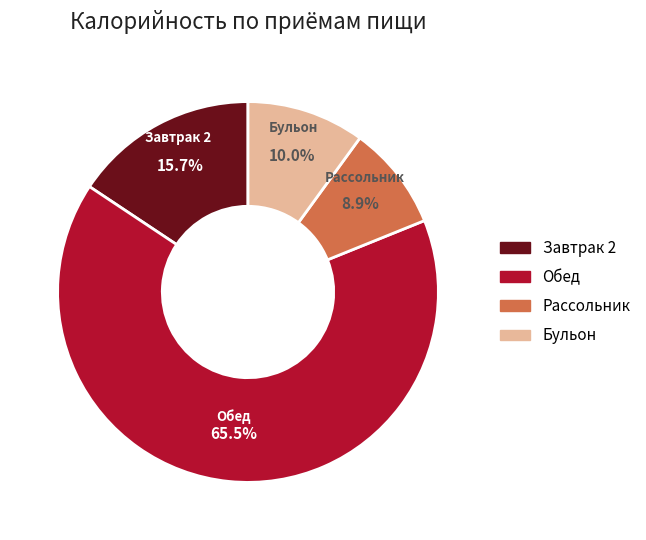

What is the smallest slice in the pie chart?

Рассольник